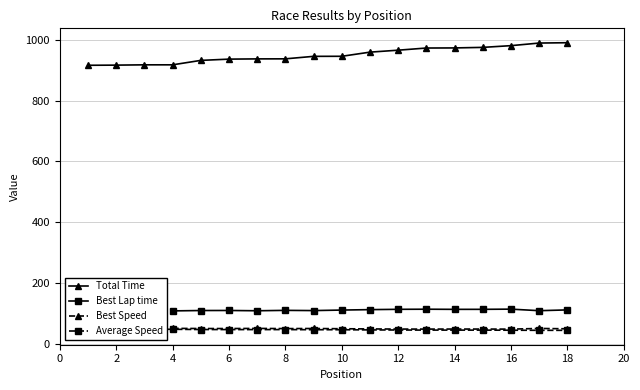

What is the lowest value of the Total Time series?

916.1